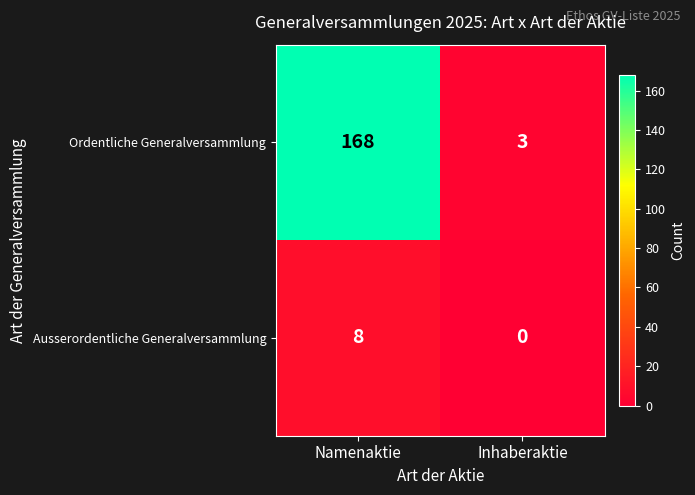

How many categories are shown in the chart?

2